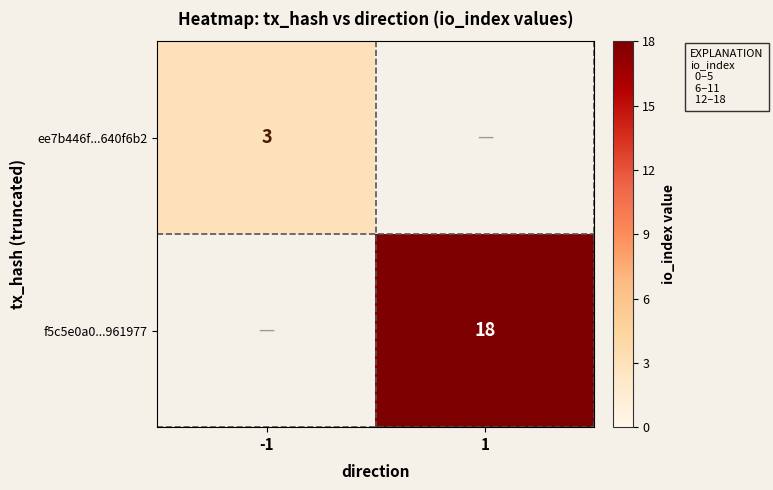

The value of f5c5e0a0...961977 at 1 is 18. True or false?

True